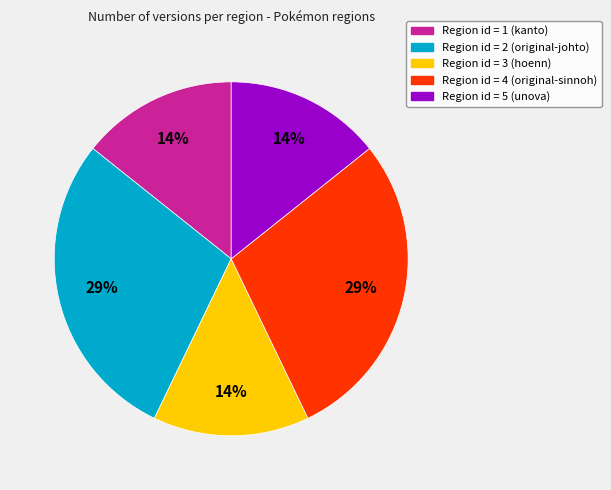

How many slices are in this pie chart?

5